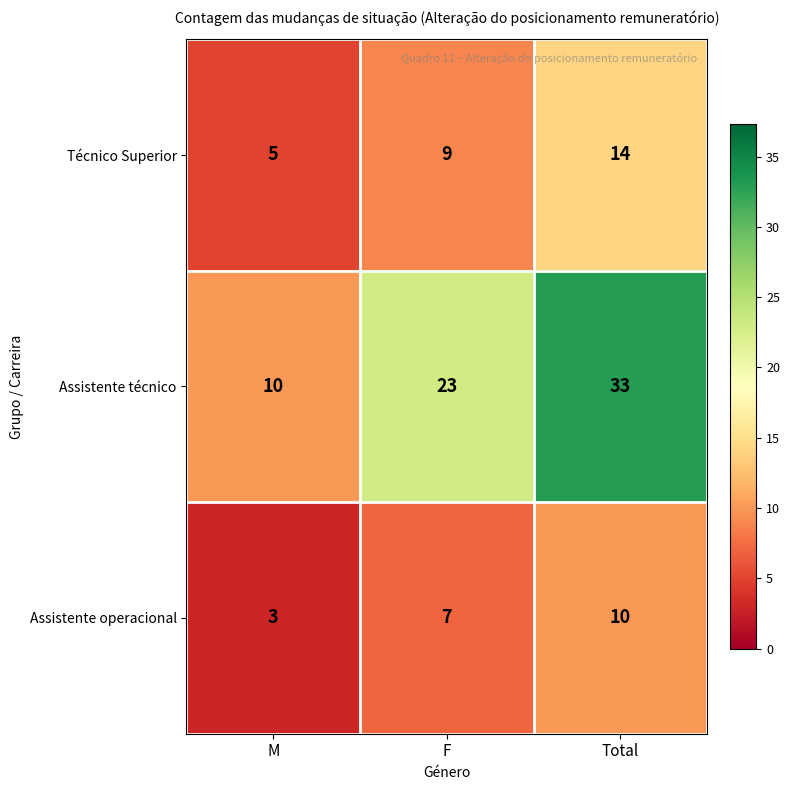

Rank the series at F from highest to lowest value.

Assistente técnico, Técnico Superior, Assistente operacional